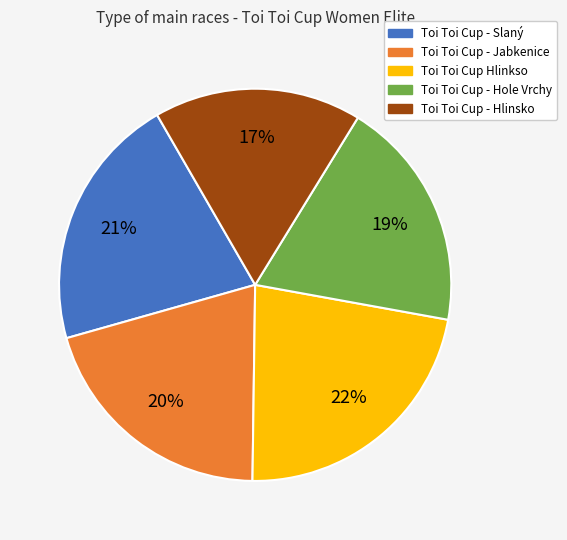

Count the number of slices in the pie.

5